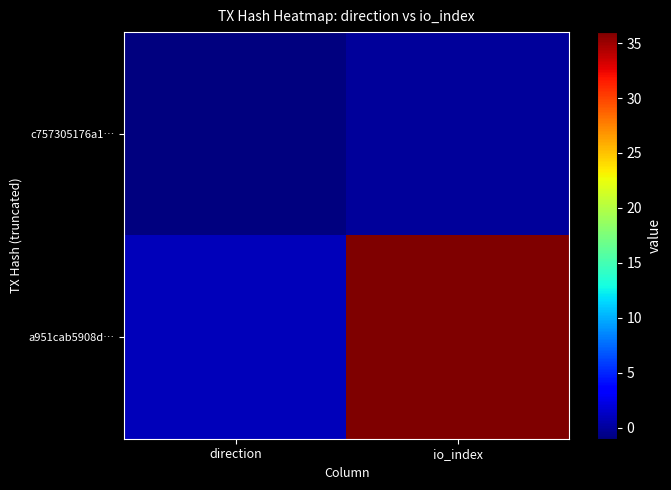

Reading left to right, transcribe all the data shown in this chart.

c757305176a1…: direction=-1	io_index=0
a951cab5908d…: direction=1	io_index=36